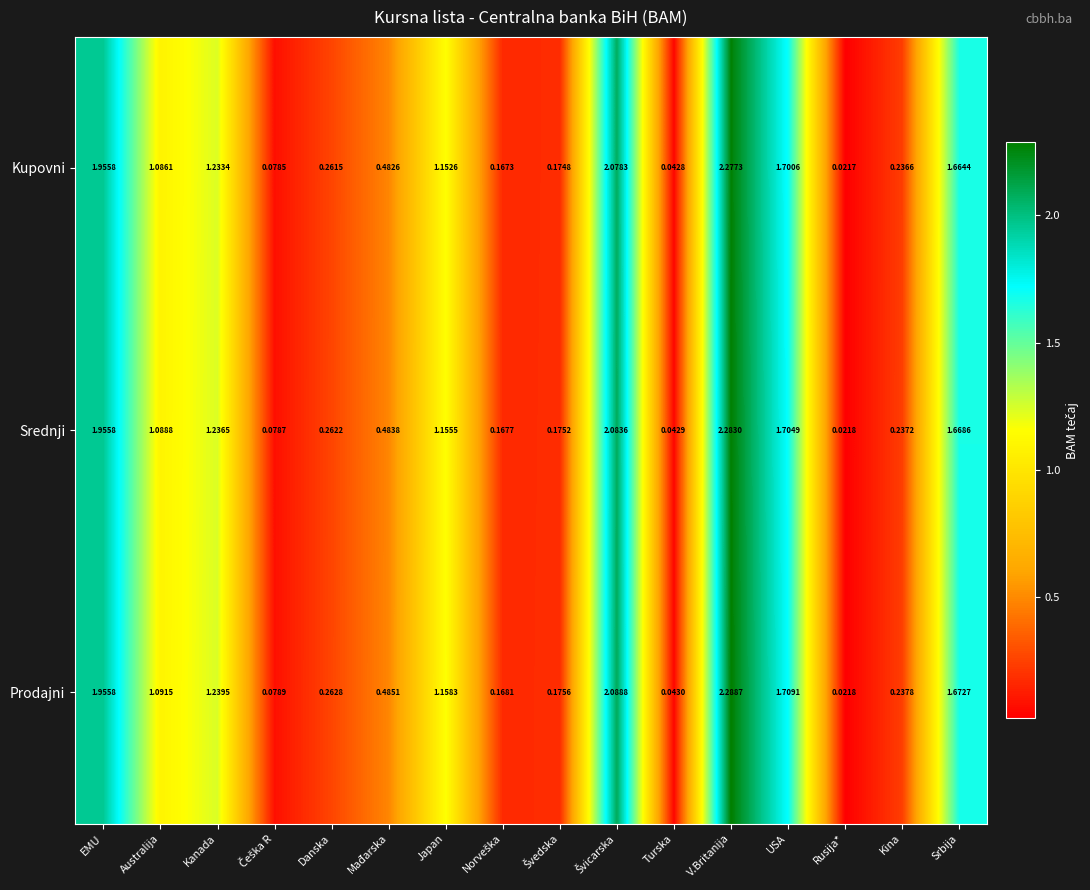

Which series has the widest spread of values?

Prodajni